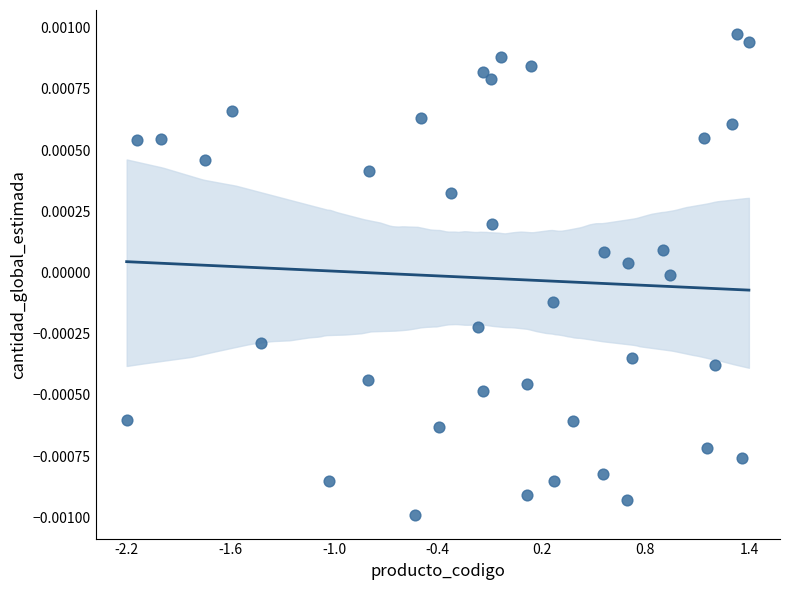

What is the range of X values (max minus min)?

3.6